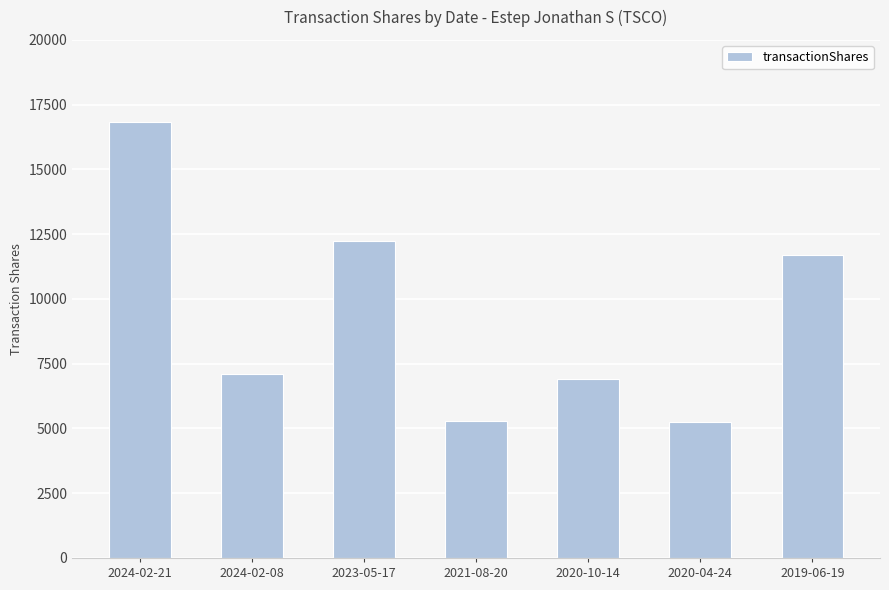

How many data points does each series have?

7